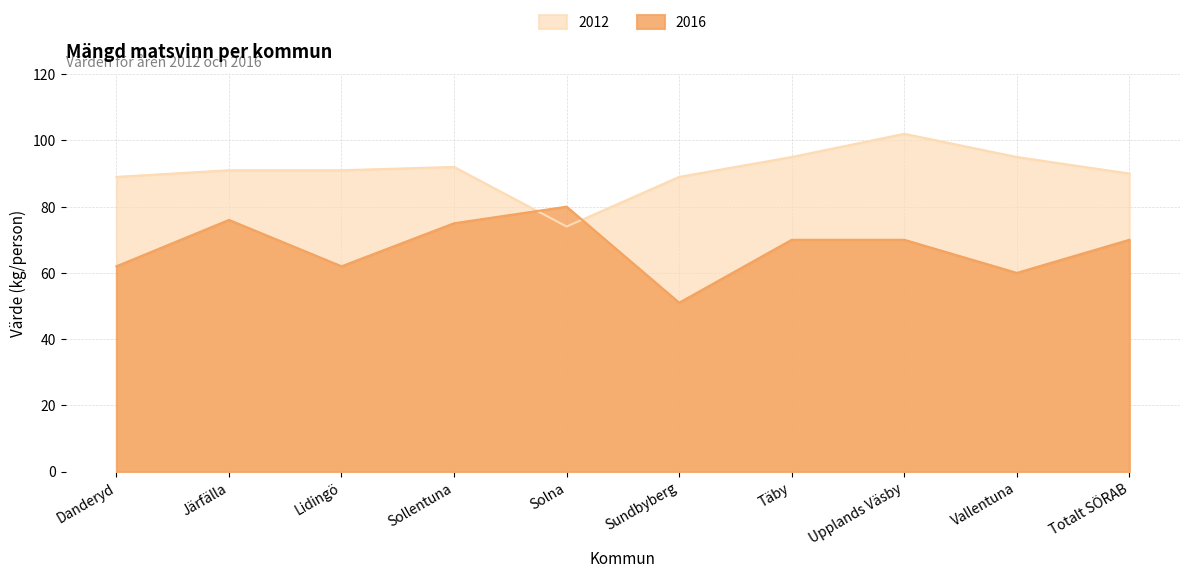

Reading left to right, list all the values displayed in this chart.

2012: Danderyd=89	Järfälla=91	Lidingö=91	Sollentuna=92	Solna=74	Sundbyberg=89	Täby=95	Upplands Väsby=102	Vallentuna=95	Totalt SÖRAB=90
2016: Danderyd=62	Järfälla=76	Lidingö=62	Sollentuna=75	Solna=80	Sundbyberg=51	Täby=70	Upplands Väsby=70	Vallentuna=60	Totalt SÖRAB=70